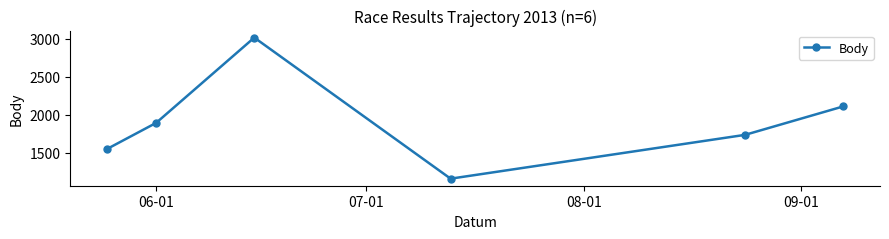

True or false: the data has more than 1 interior local peaks.

False